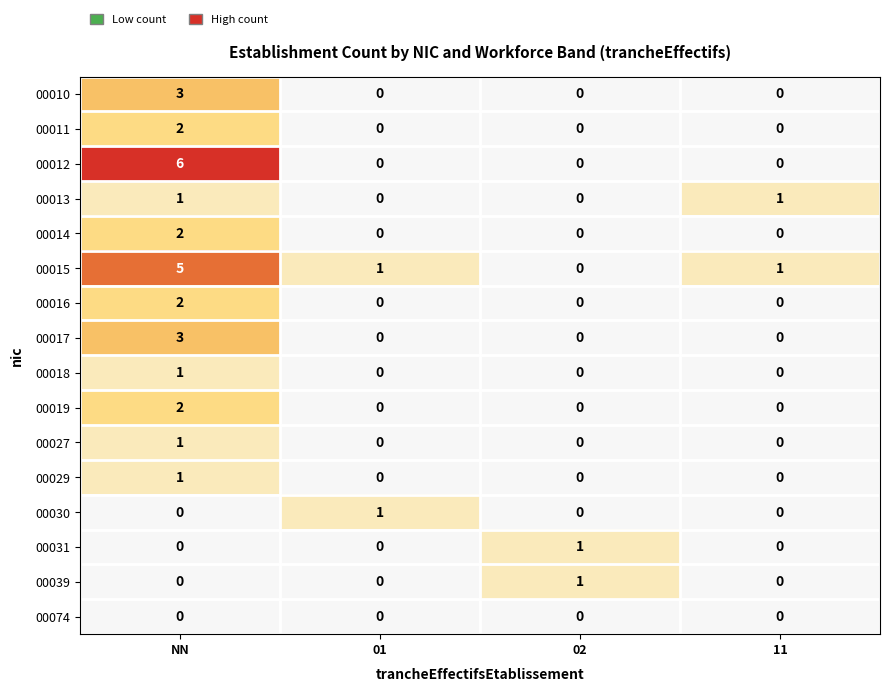

What is the sum of all 00010 values?

3